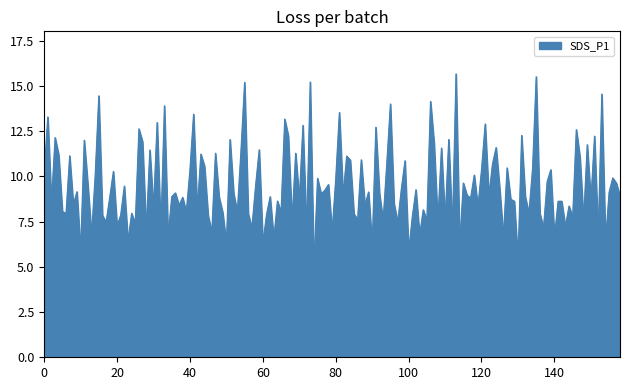

What is the smallest value displayed?

4.9